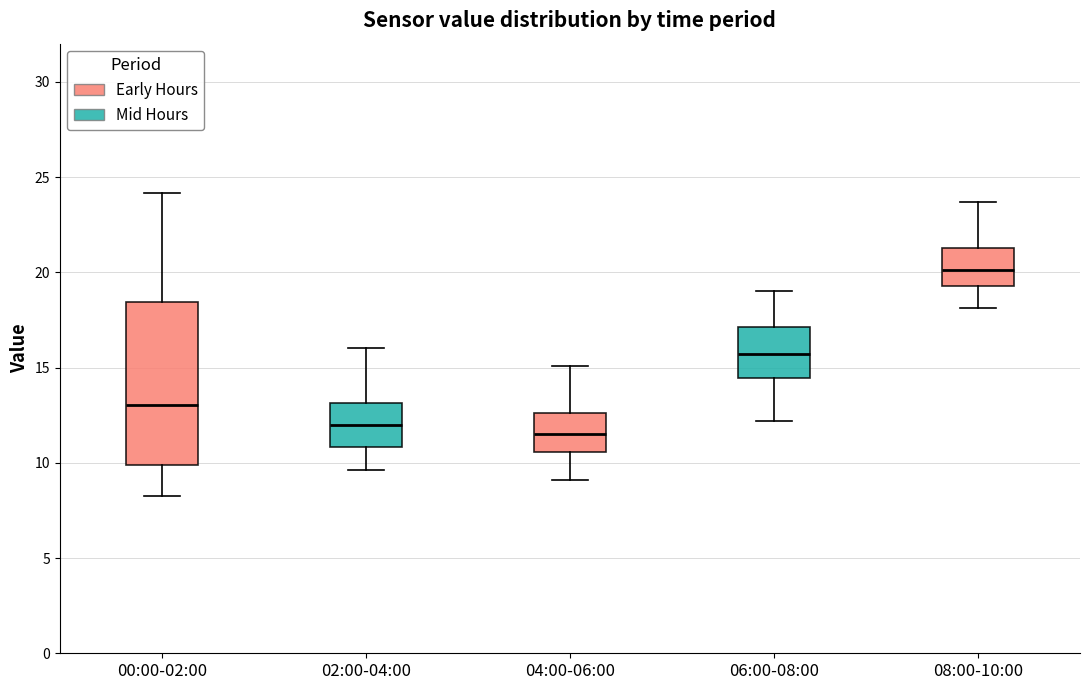

Which box has the highest median line?

08:00-10:00